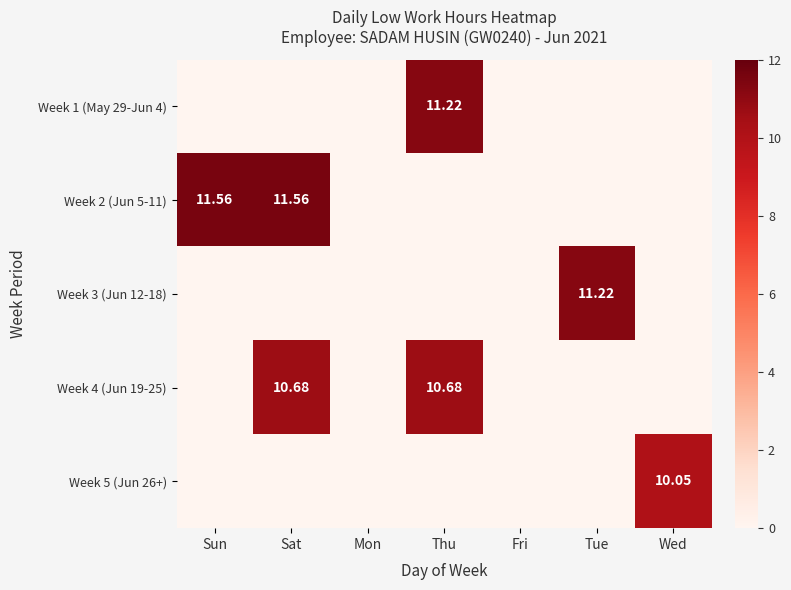

The value of Week 4 (Jun 19-25) at Wed is 7.4. True or false?

False